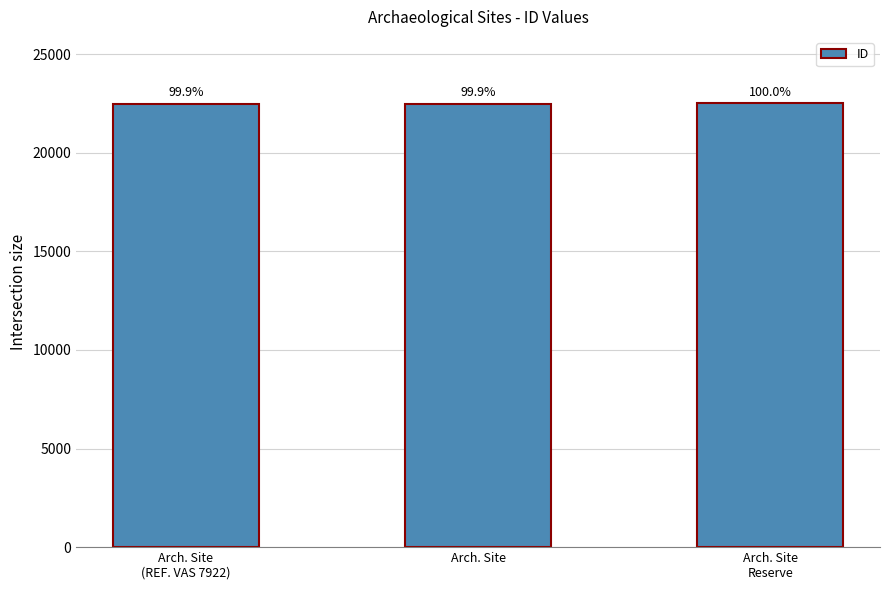

How many bars are there in total?

3